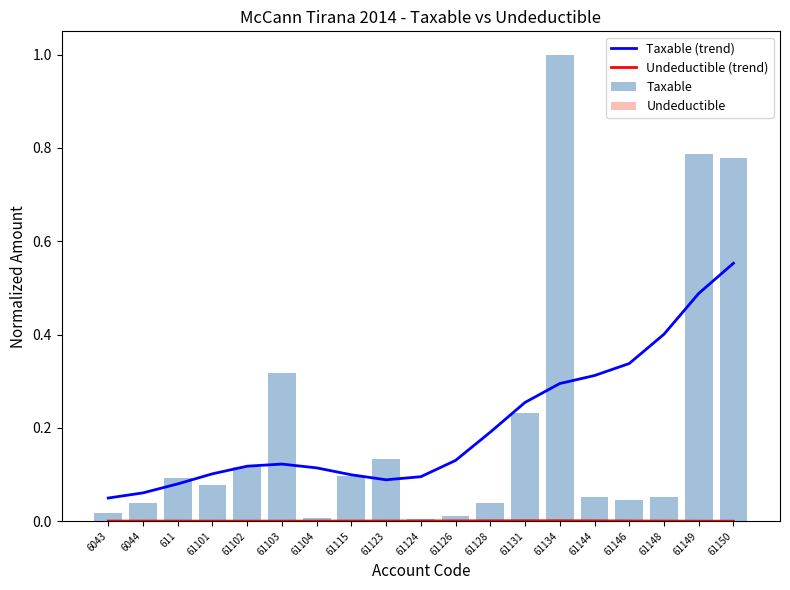

What position from the left is 611?

3